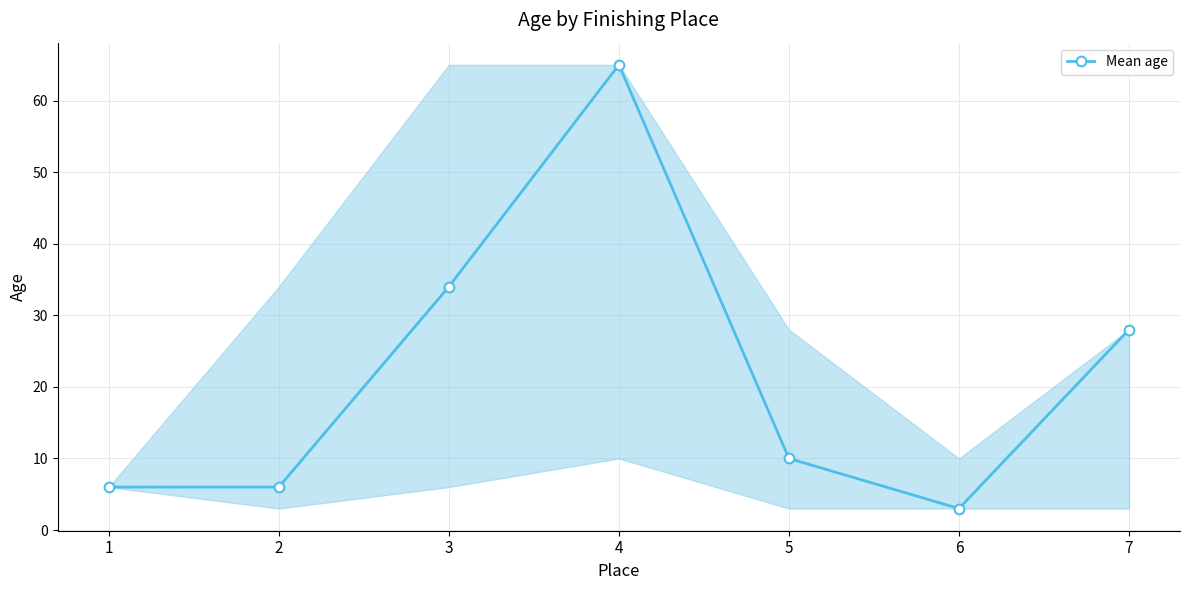

What is the difference between the second highest and minimum values?

31